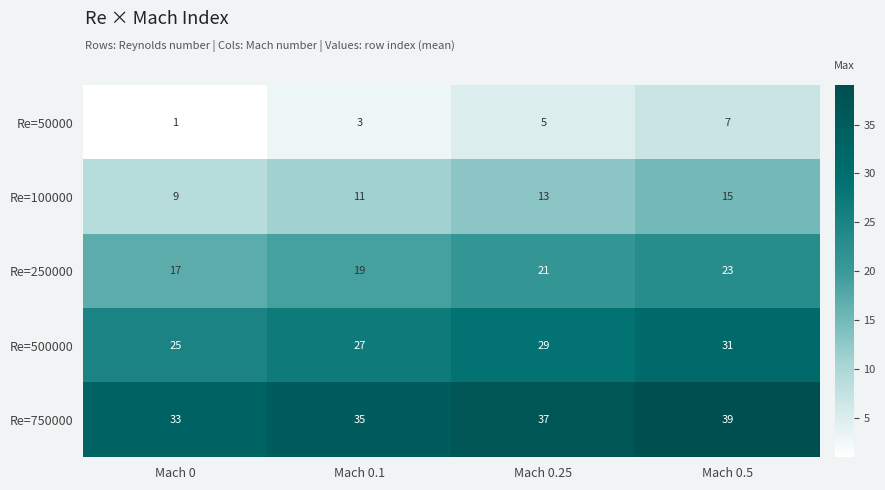

At which label is Re=750000 closest to 36?

Mach 0.1